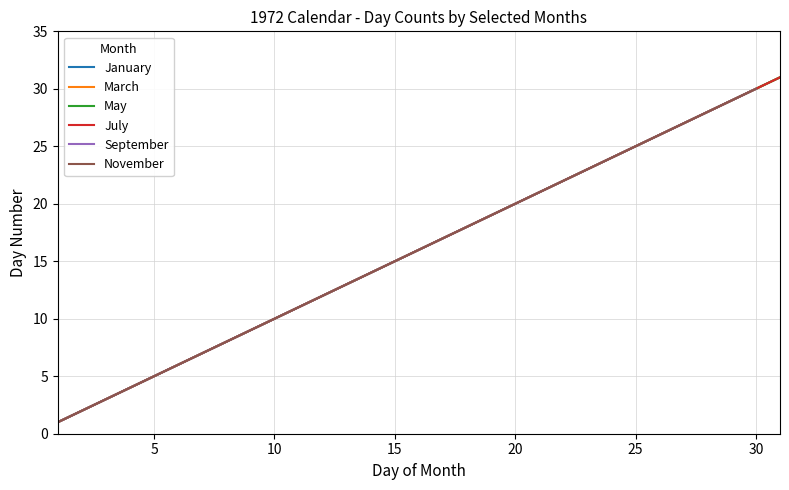

Rank the series by their maximum value, from lowest to highest.

September, November, January, March, May, July